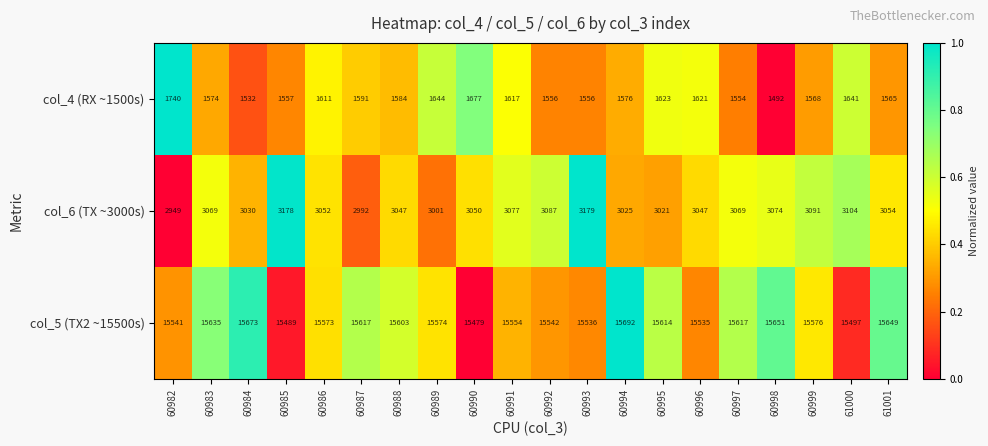

What is the average value of the col_6 (TX ~3000s) series?

3060